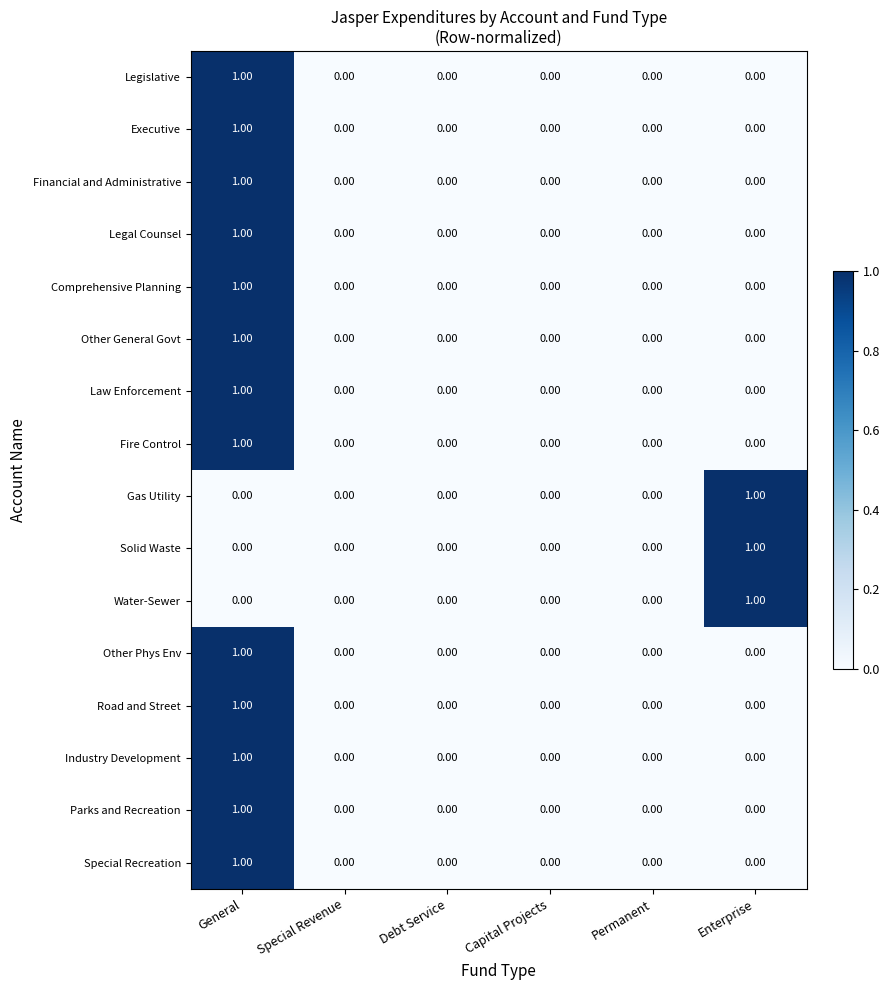

At which category is the sum across all series the highest?

General